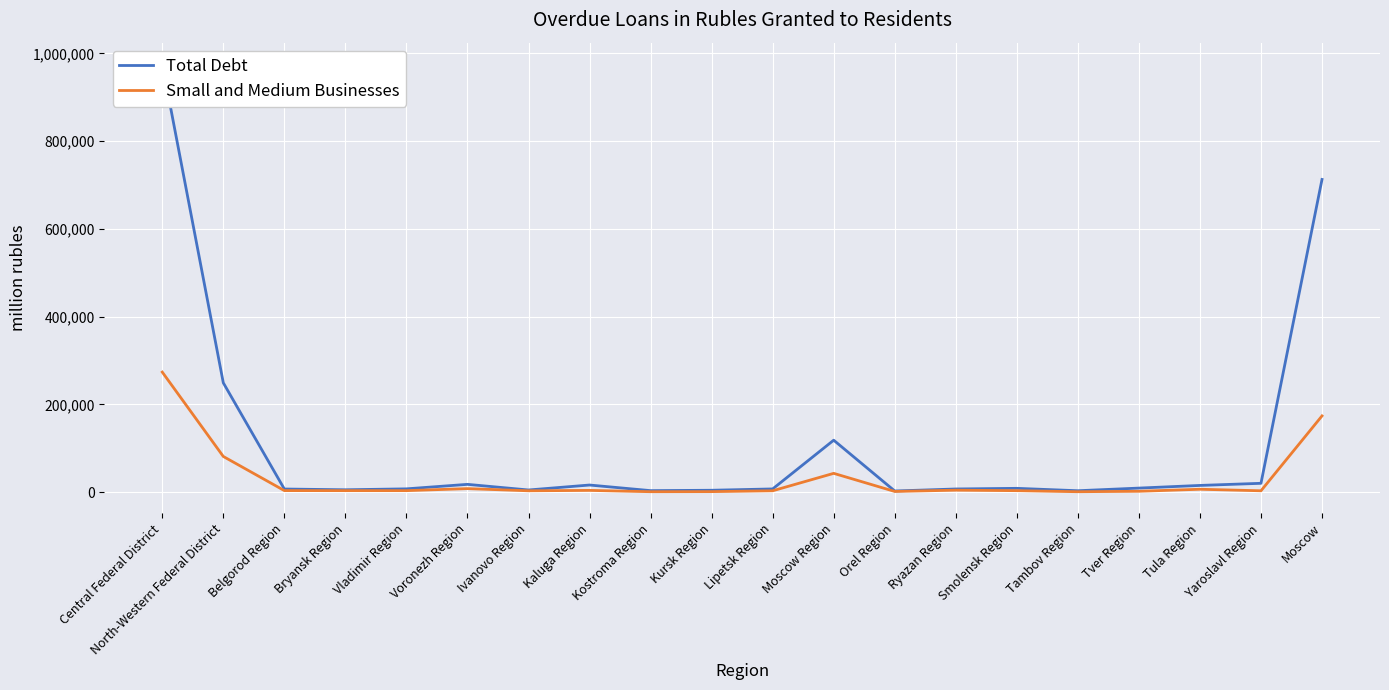

Rank the series by their maximum value, from lowest to highest.

Small and Medium Businesses, Total Debt